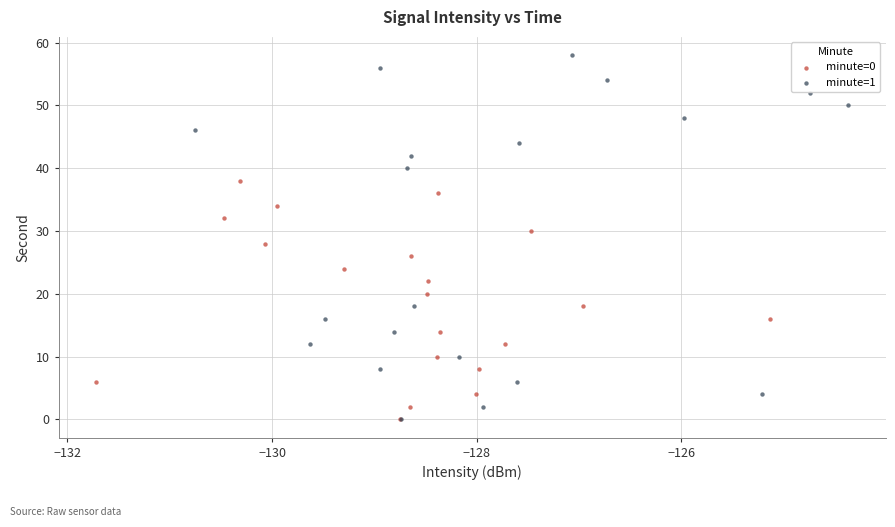

Which series reaches the maximum Y coordinate?

minute=1